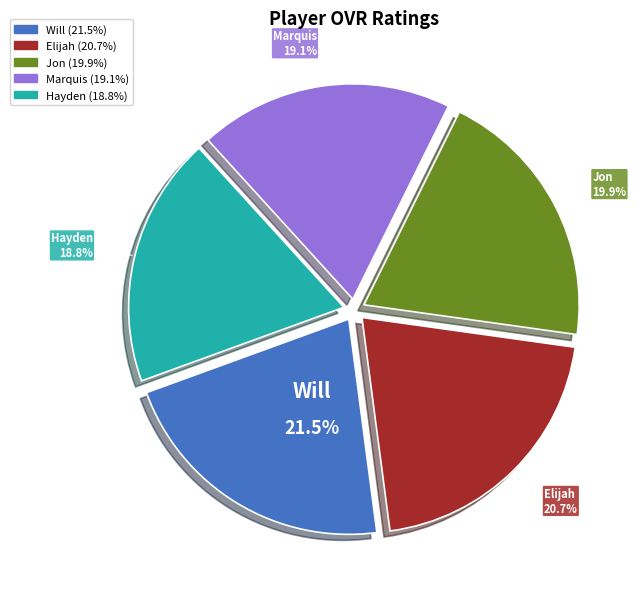

Between Hayden and Jon, which is larger?

Jon